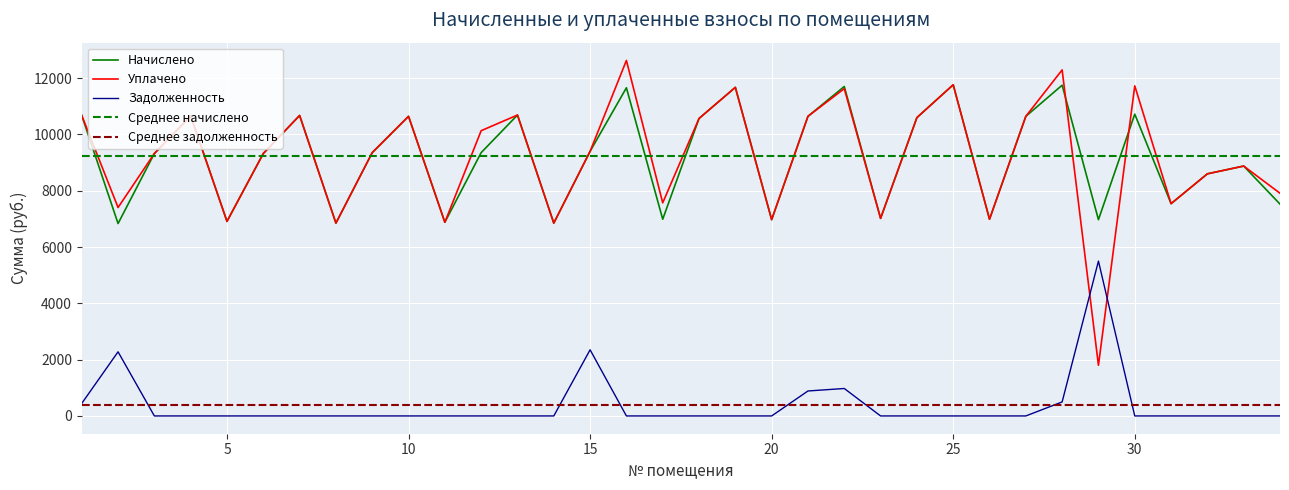

How many times do zadolzhennost and uplacheno cross each other?

2